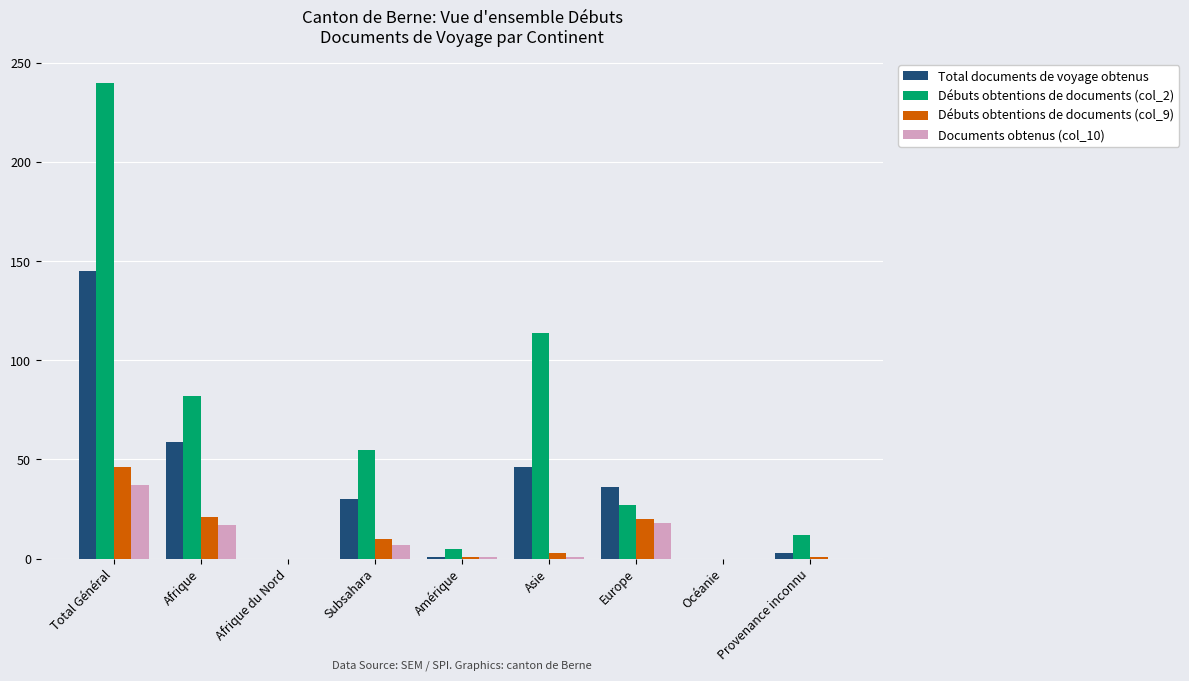

What is the total value across all series at Total Général?

468